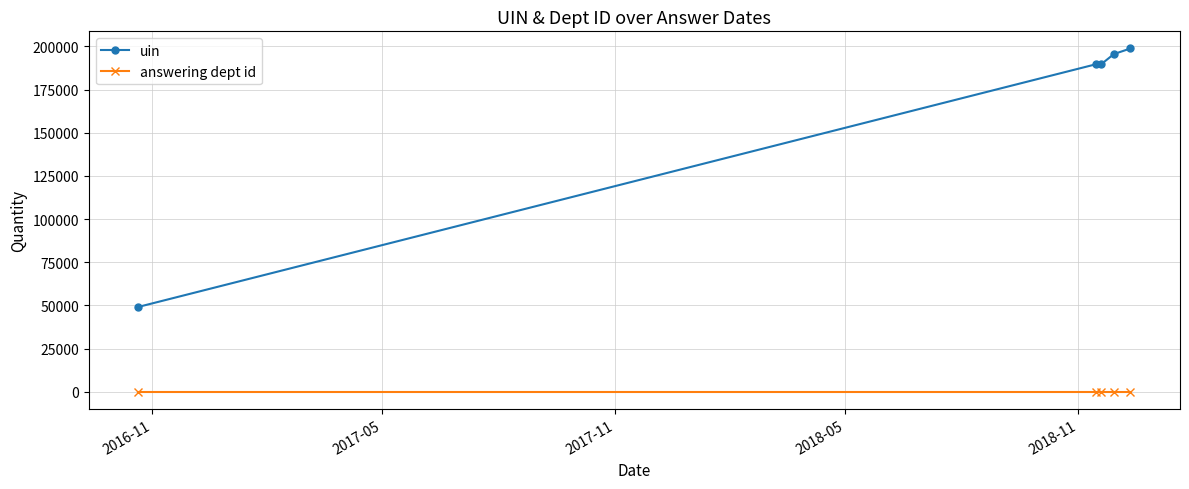

Which series has the largest range (max minus min)?

uin